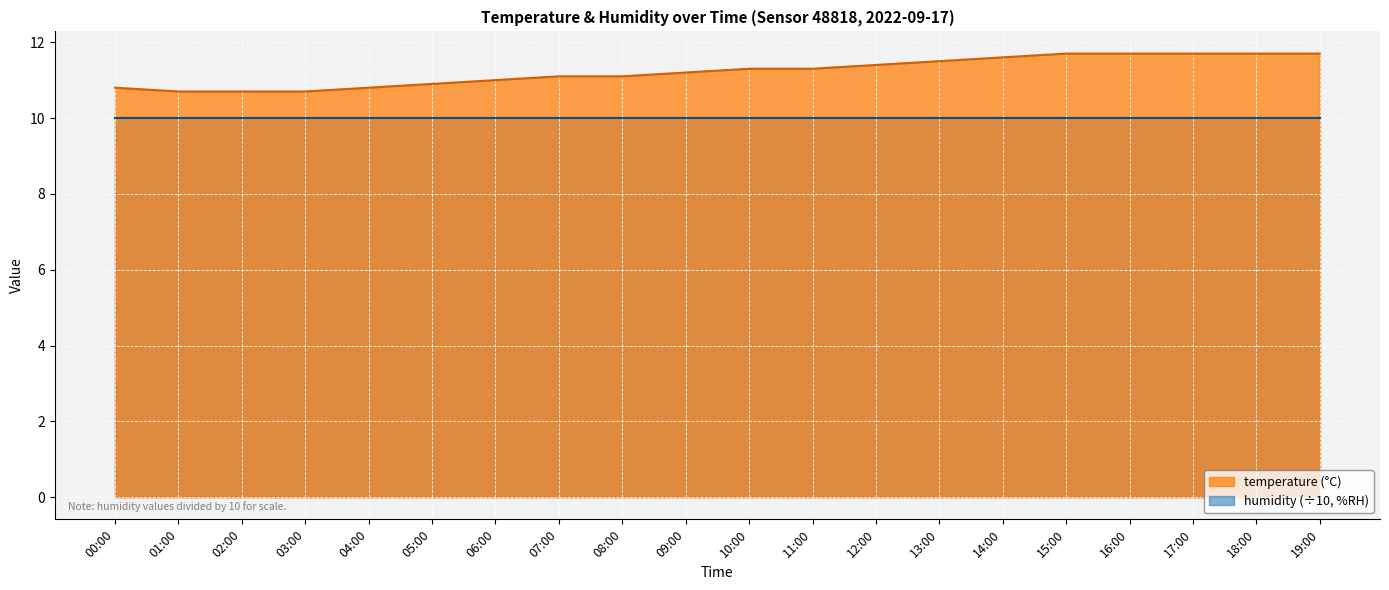

True or false: there are more than 0 points higher than both neighbors.

False